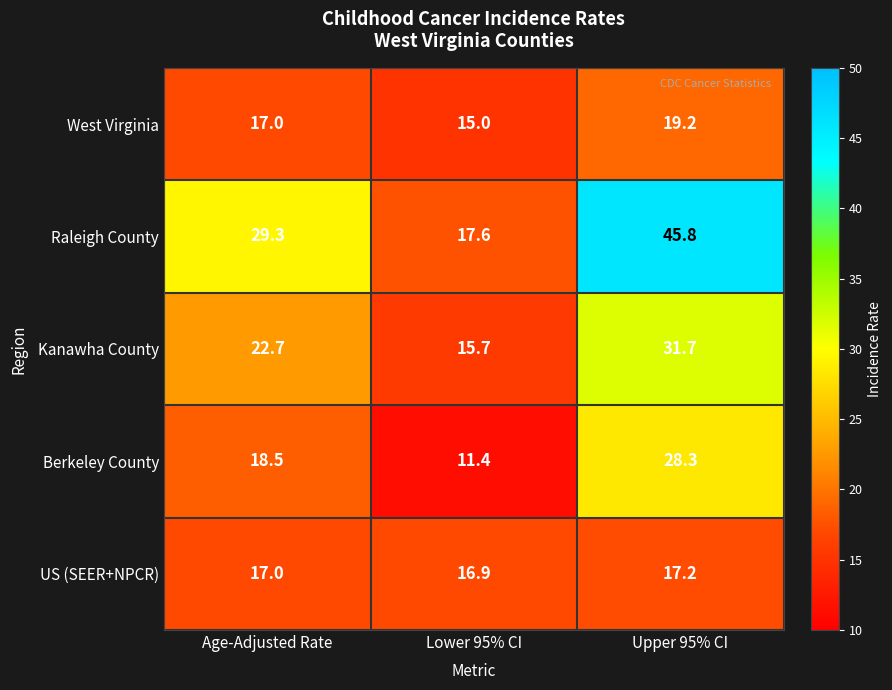

What is the difference between the maximum and minimum values in the West Virginia series?

4.2